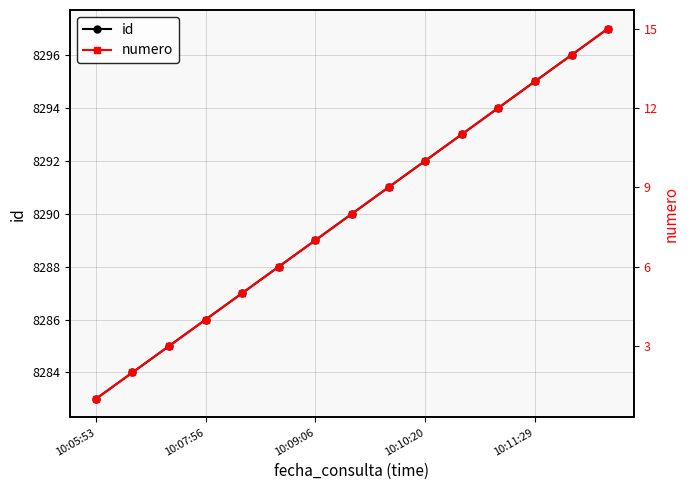

How many categories are shown in the chart?

15